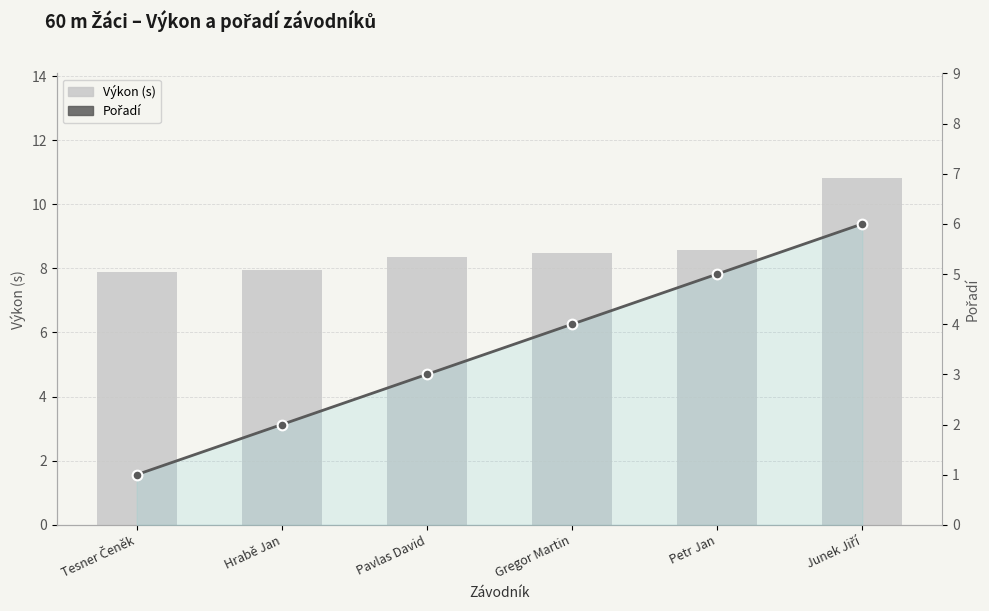

At which label does Výkon (s) first exceed 8?

Pavlas David